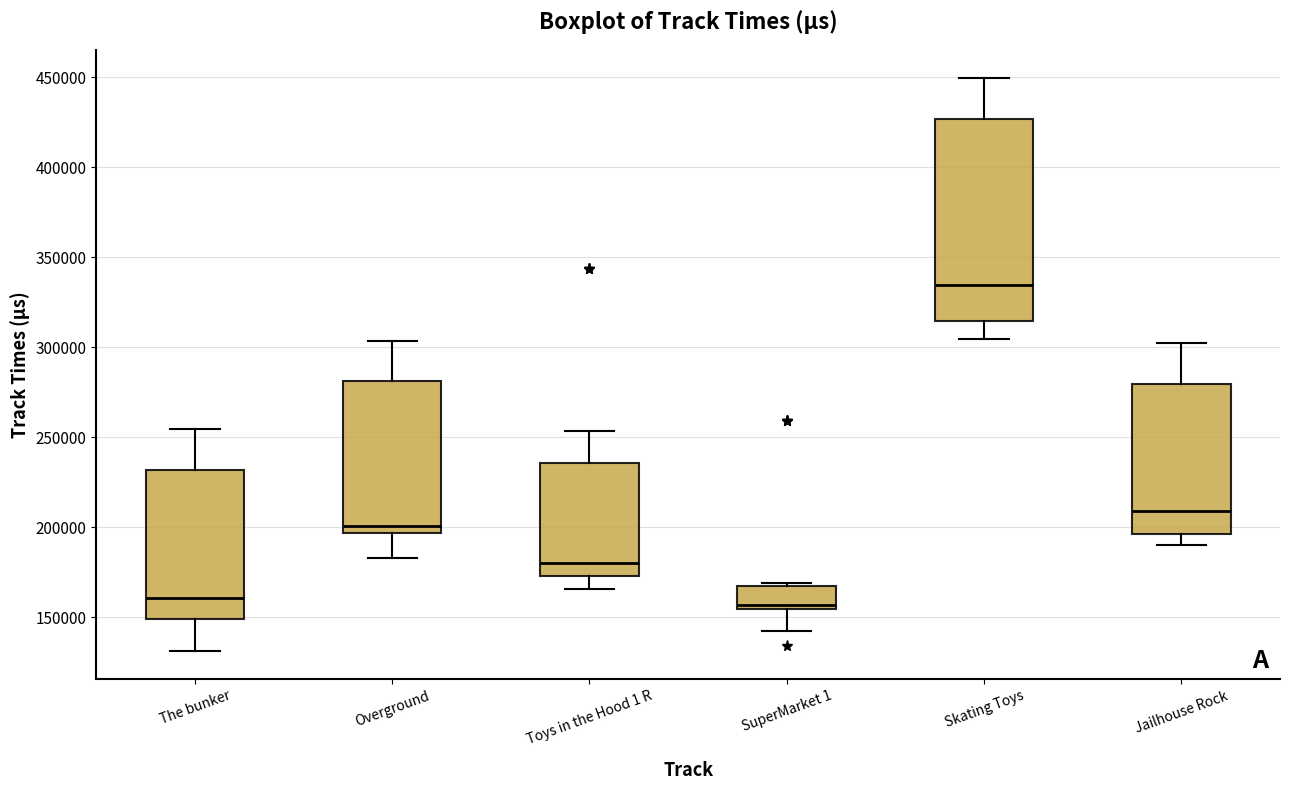

Comparing the boxes themselves (not the whiskers), which one is the tallest?

Skating Toys